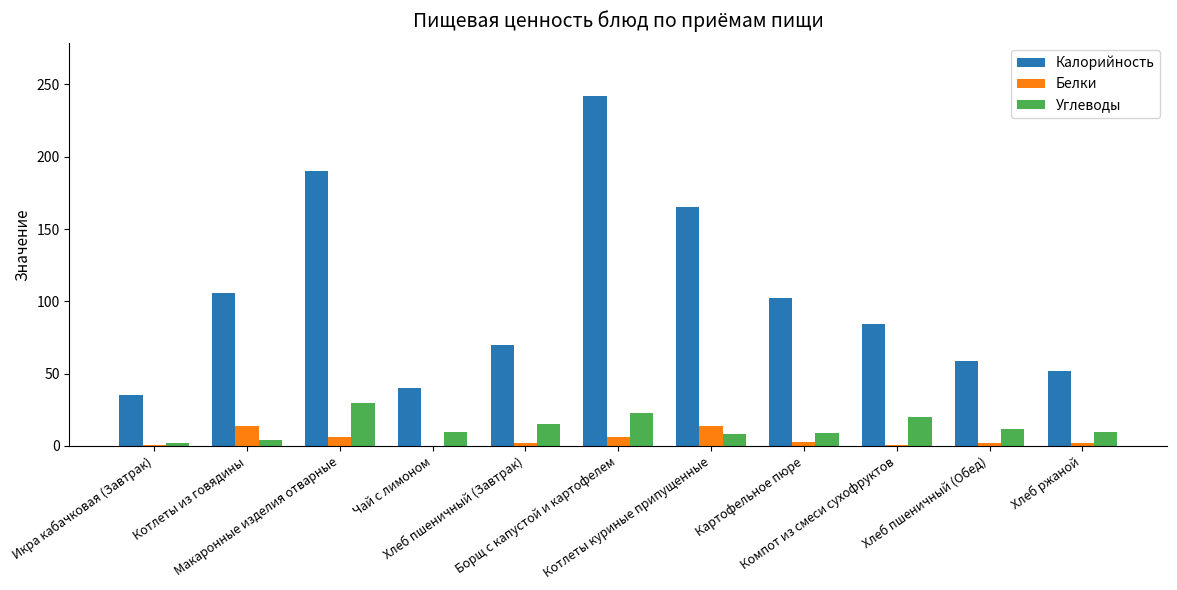

True or false: Калорийность has a value of 102 at Картофельное пюре.

True